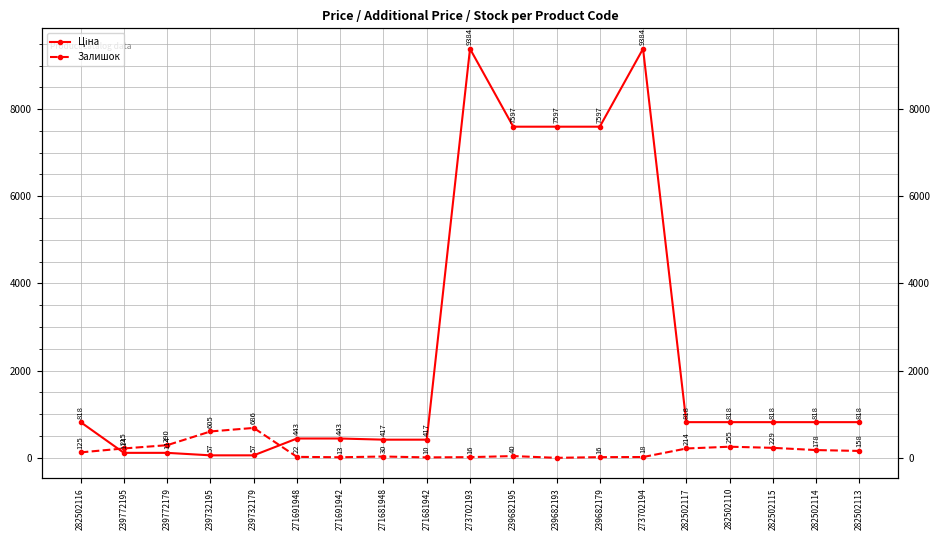

The value of Ціна at 239682193 is 7596.5. True or false?

True